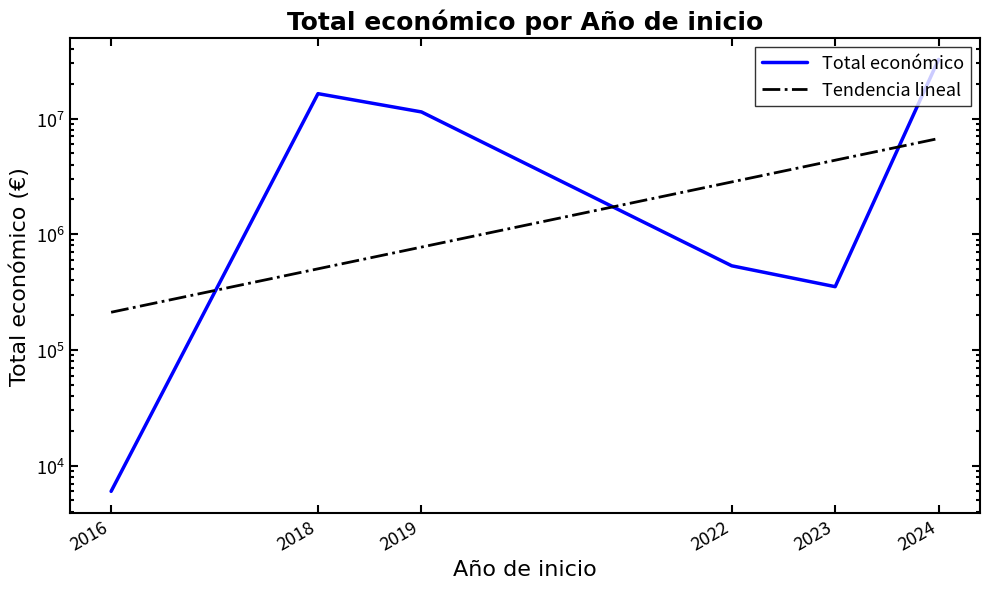

True or false: Tendencia lineal and Total económico cross at least once.

True